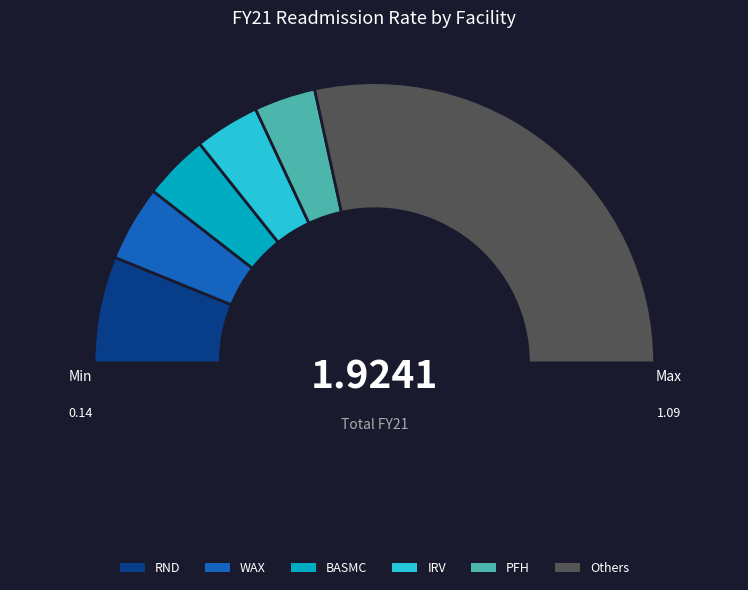

Is it true that GRP is 19% of the pie?

False